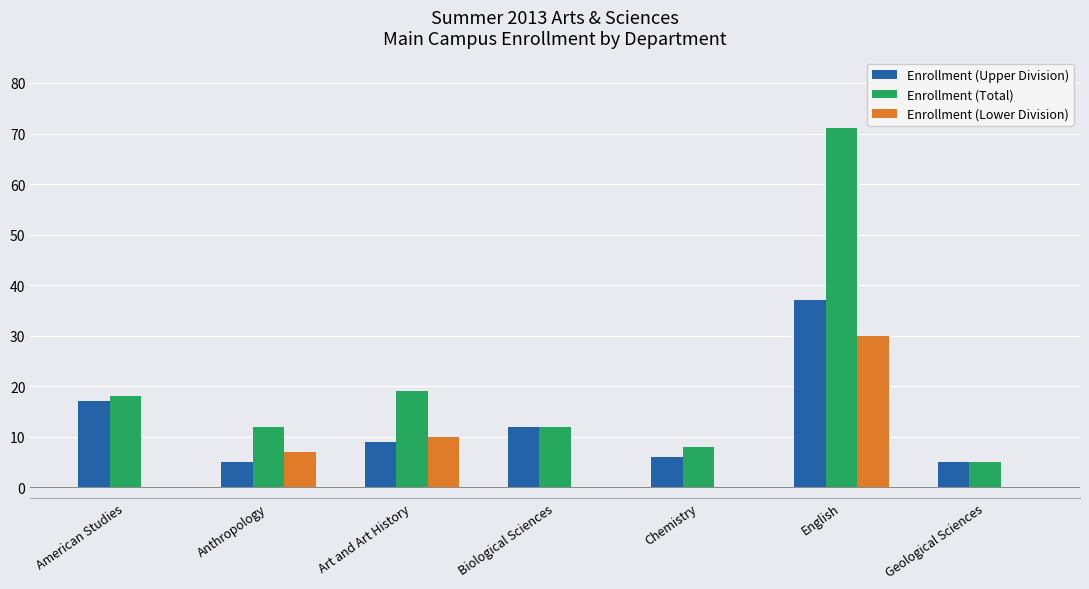

At which label is Enrollment (Lower Division) closest to 15?

Art and Art History